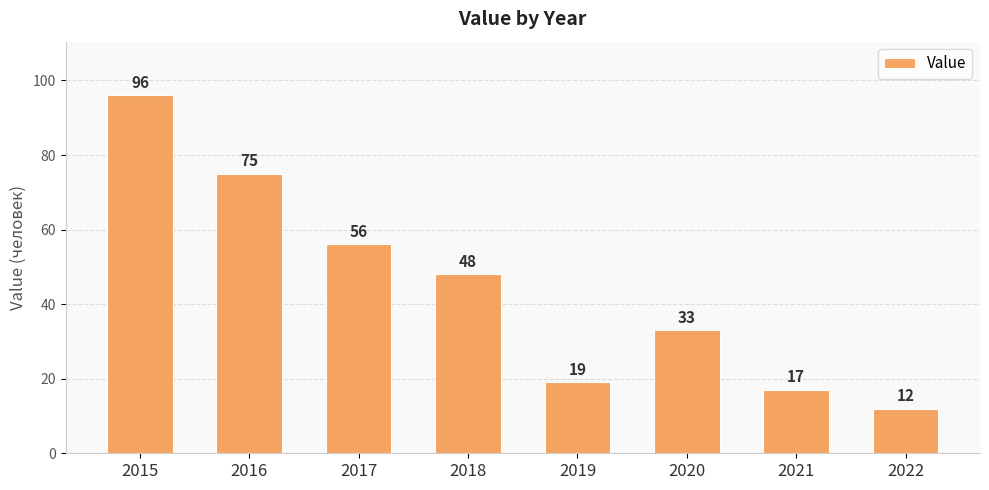

Reading right to left, what are all the values shown in this chart?

12	17	33	19	48	56	75	96